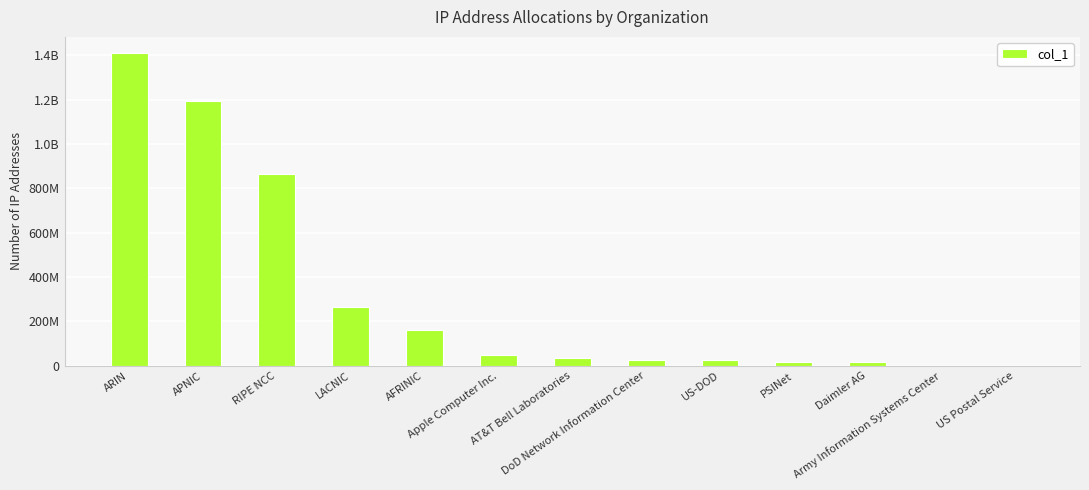

The chart shows a value of 28547964 at PSINet. True or false?

False